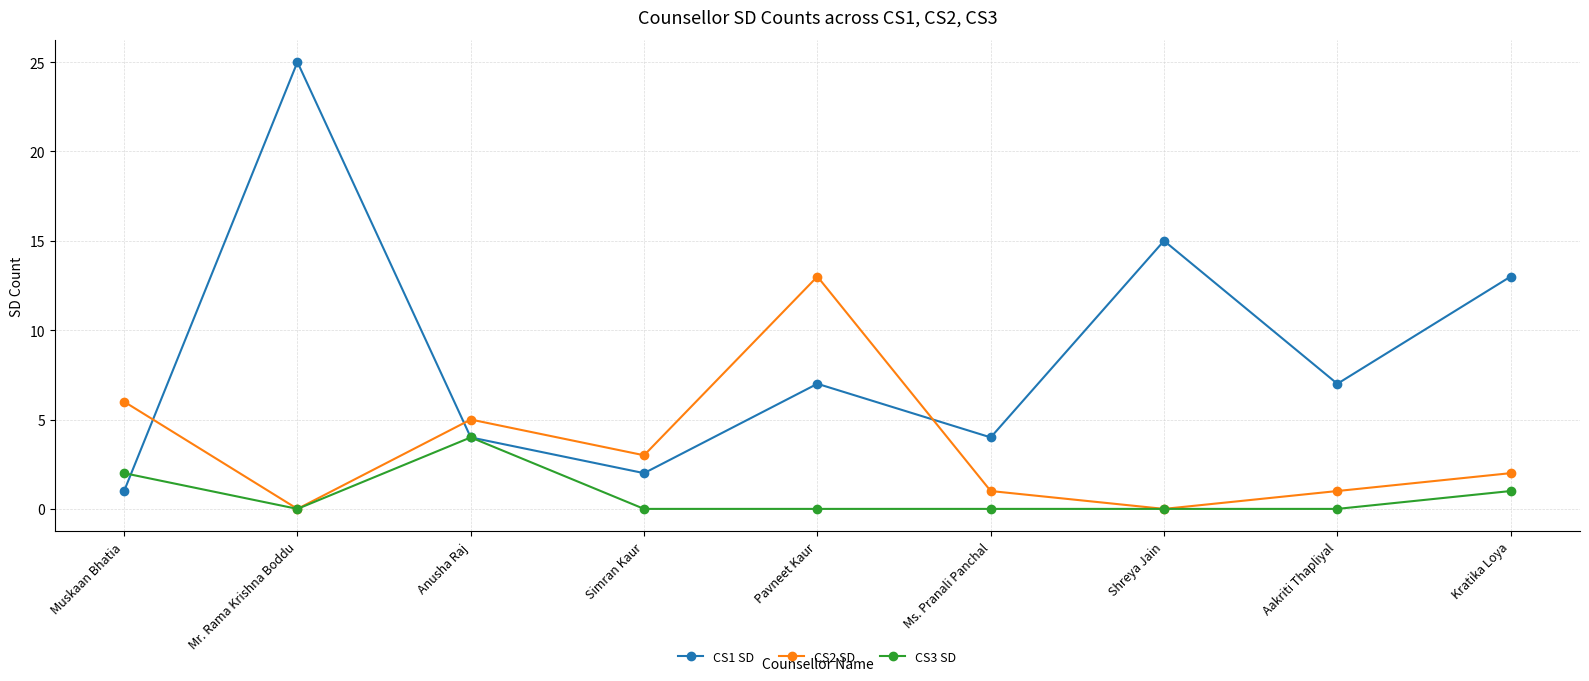

At which category is the sum across all series the highest?

Mr. Rama Krishna Boddu